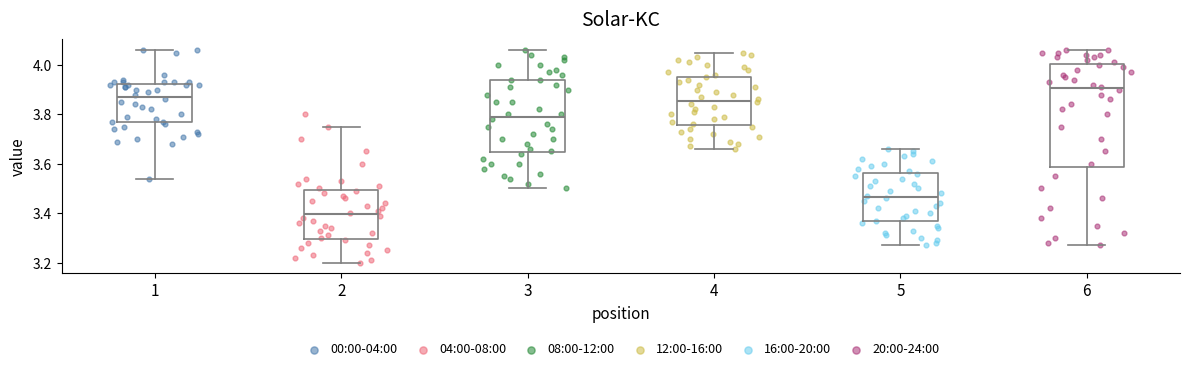

Where does the median line of the box at x = 2 sit on the y-axis? The values are not printed on the chart, so give them approximately, as read against the axis.

3.40